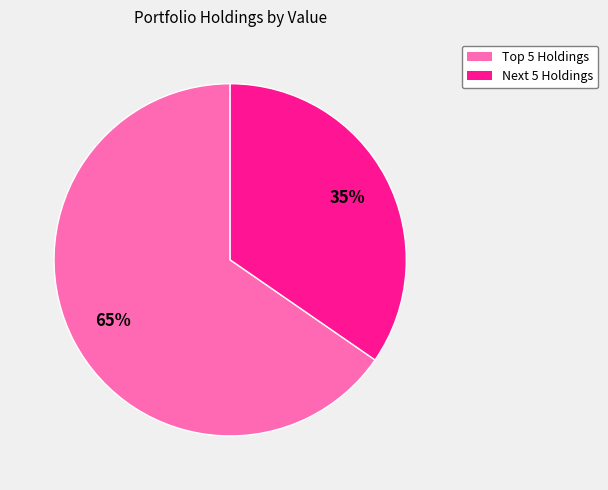

Does any single category account for the majority?

Yes